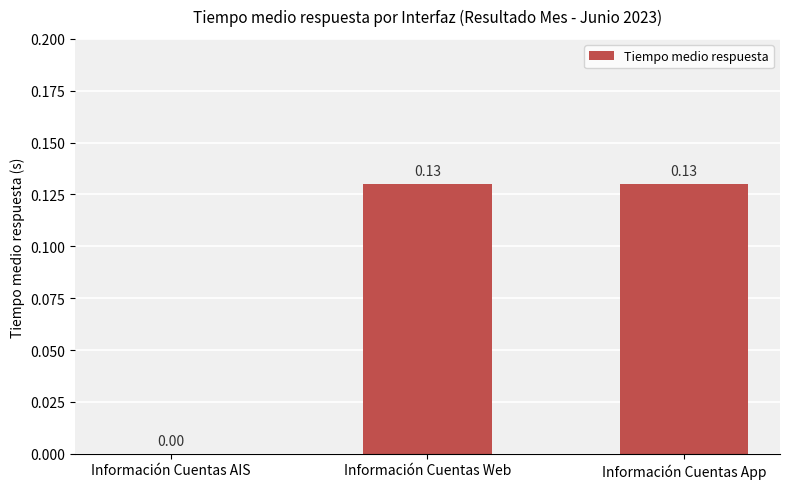

What is the sum of all values?

0.3